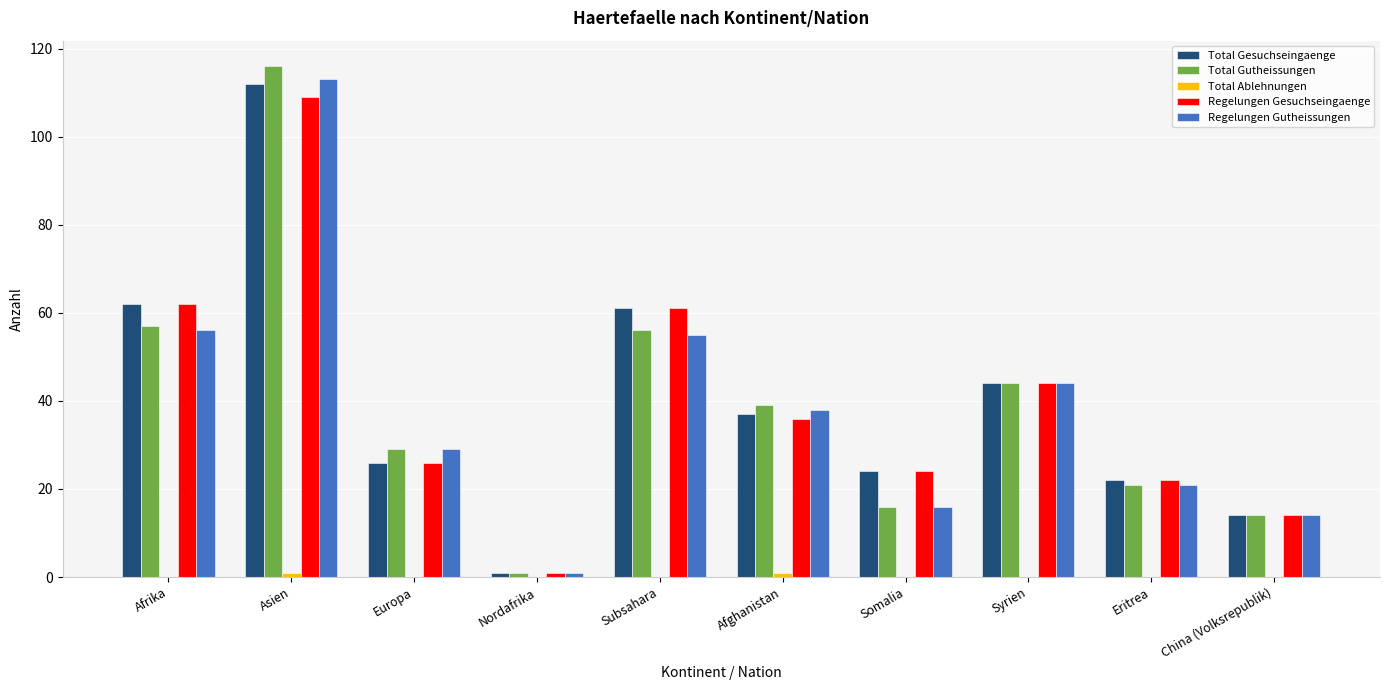

At which category is the sum across all series the highest?

Asien